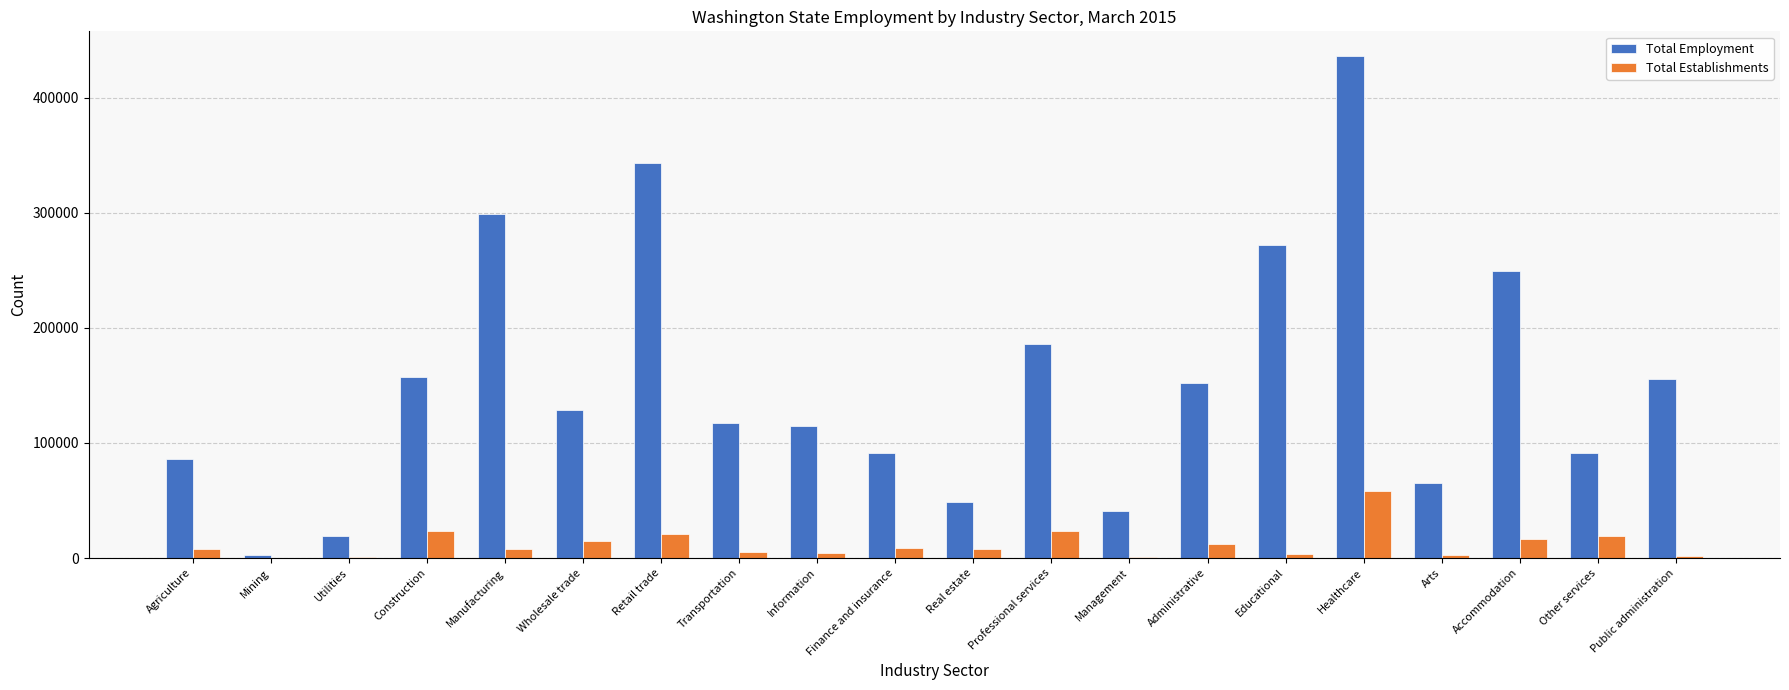

True or false: Total Employment has a value of 312207 at Professional services.

False